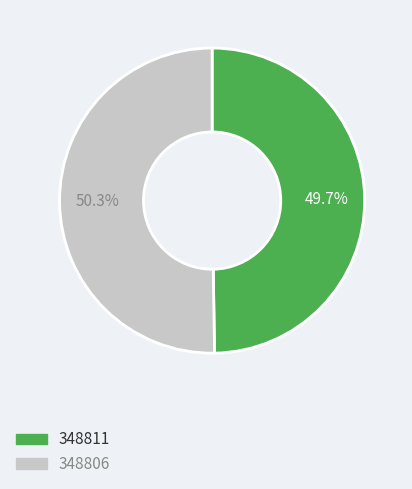

Combined, what portion of the pie is 348806 and 348811?

100.0%